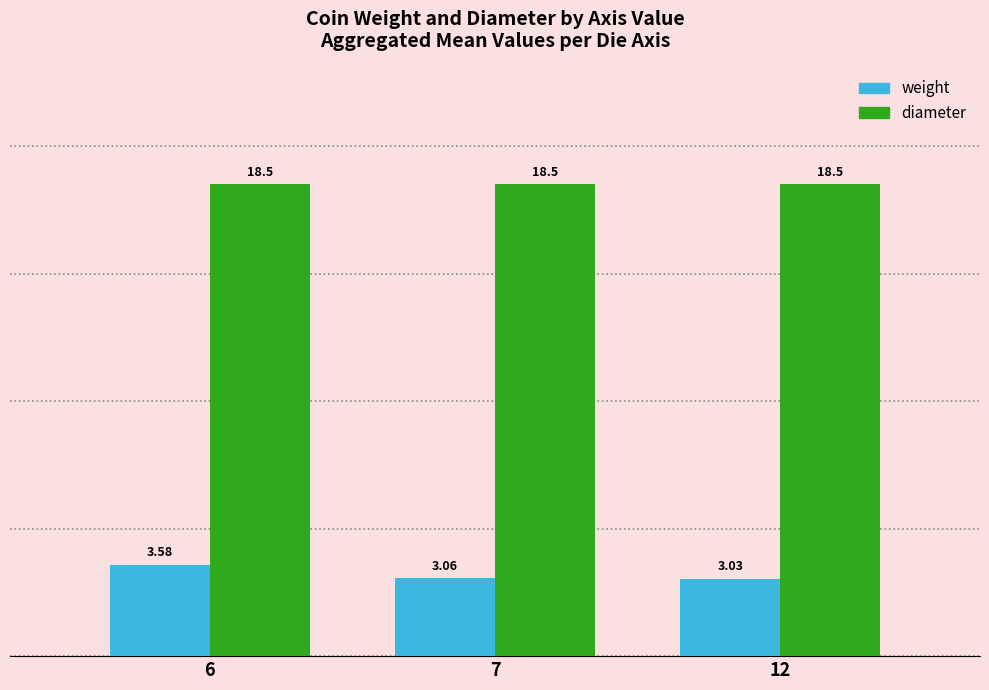

Which series changed the most between 6 and 12?

weight